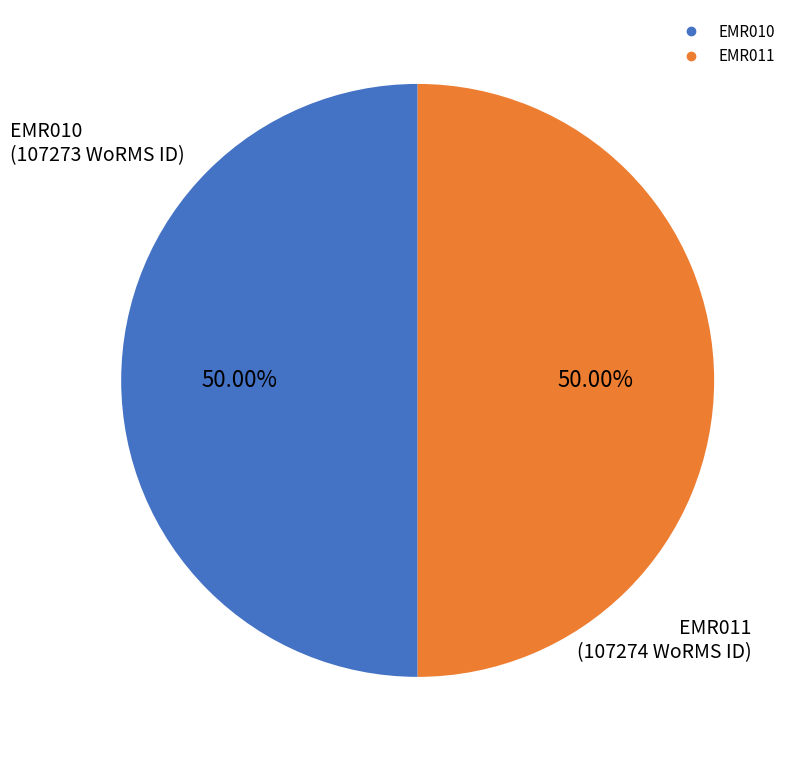

What is the ratio of the value at EMR011 to the value at EMR010?

1.0